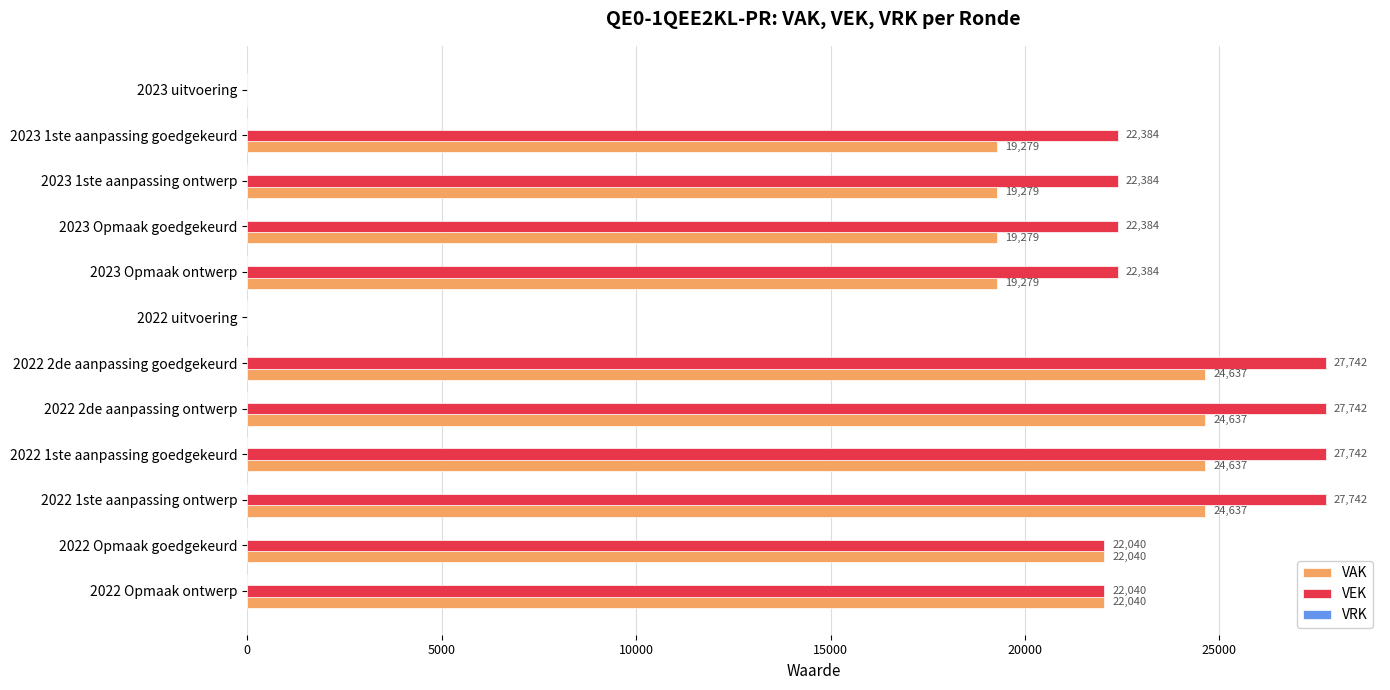

The VEK series shows 22384 at 2023 1ste aanpassing goedgekeurd. True or false?

True